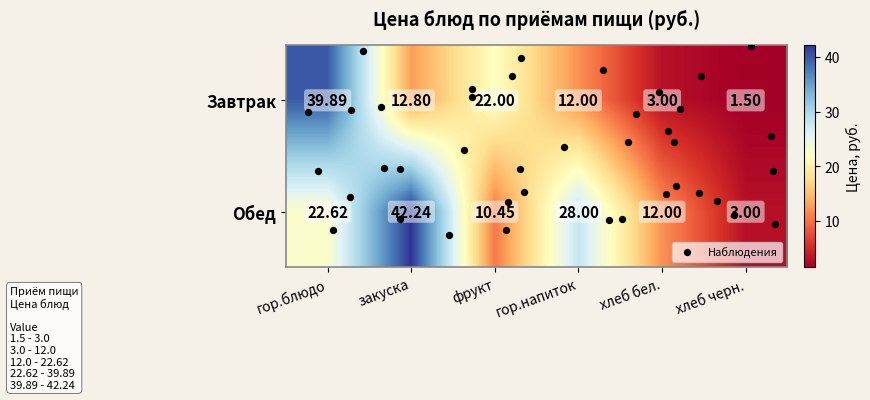

At which category is the sum across all series the highest?

гор.блюдо